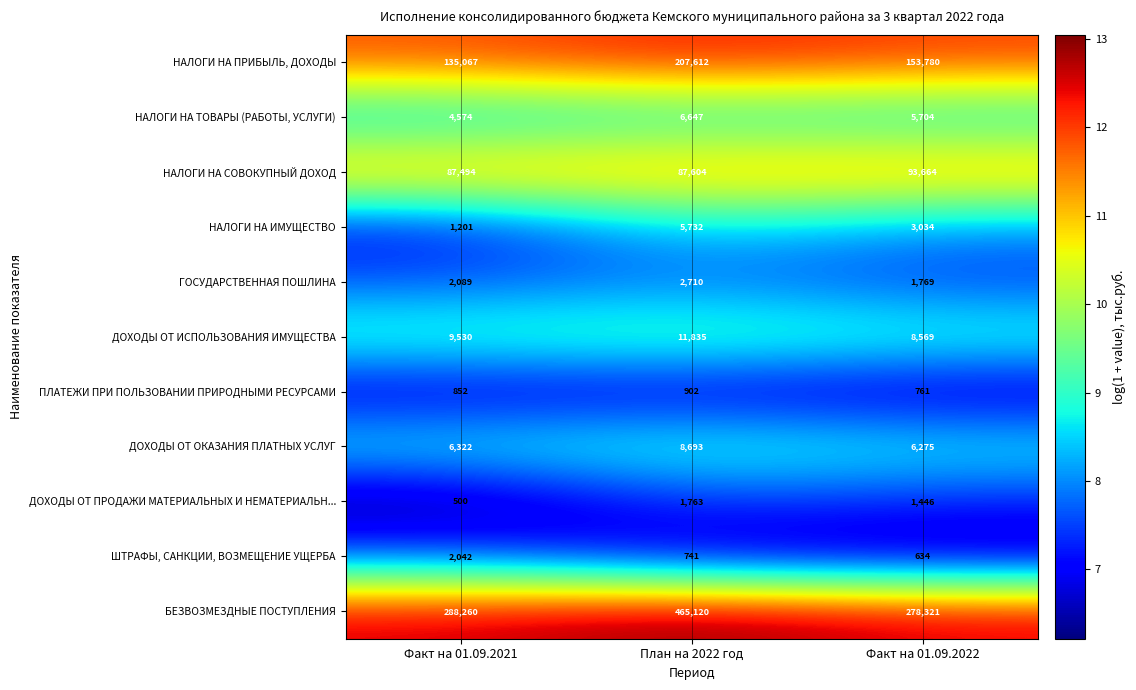

Rank the series by their maximum value, from highest to lowest.

БЕЗВОЗМЕЗДНЫЕ ПОСТУПЛЕНИЯ, НАЛОГИ НА ПРИБЫЛЬ, ДОХОДЫ, НАЛОГИ НА СОВОКУПНЫЙ ДОХОД, ДОХОДЫ ОТ ИСПОЛЬЗОВАНИЯ ИМУЩЕСТВА, ДОХОДЫ ОТ ОКАЗАНИЯ ПЛАТНЫХ УСЛУГ, НАЛОГИ НА ТОВАРЫ (РАБОТЫ, УСЛУГИ), НАЛОГИ НА ИМУЩЕСТВО, ГОСУДАРСТВЕННАЯ ПОШЛИНА, ШТРАФЫ, САНКЦИИ, ВОЗМЕЩЕНИЕ УЩЕРБА, ДОХОДЫ ОТ ПРОДАЖИ МАТЕРИАЛЬНЫХ И НЕМАТЕРИАЛЬН..., ПЛАТЕЖИ ПРИ ПОЛЬЗОВАНИИ ПРИРОДНЫМИ РЕСУРСАМИ